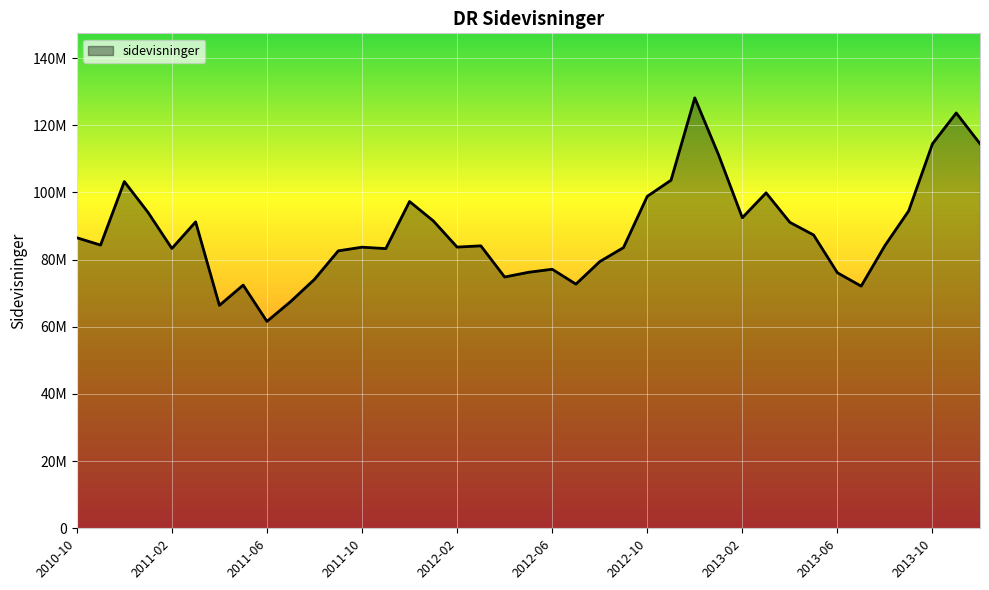

Is this an area chart (filled region under the line)?

Yes